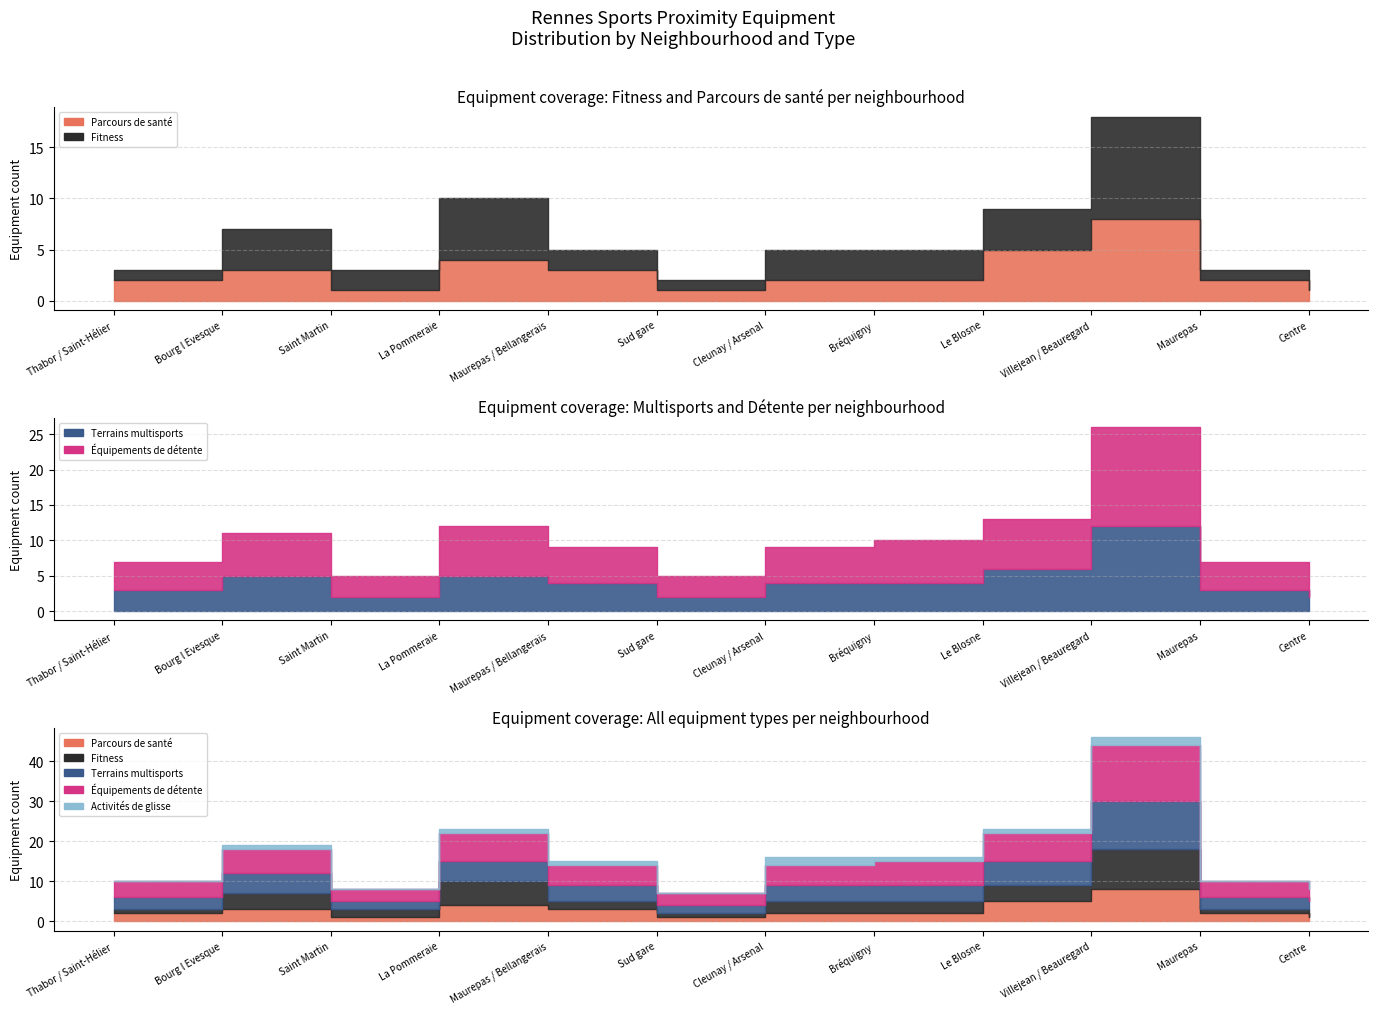

What are all the series names shown in the legend?

Parcours de santé, Fitness, Terrains multisports, Équipements de détente, Activités de glisse